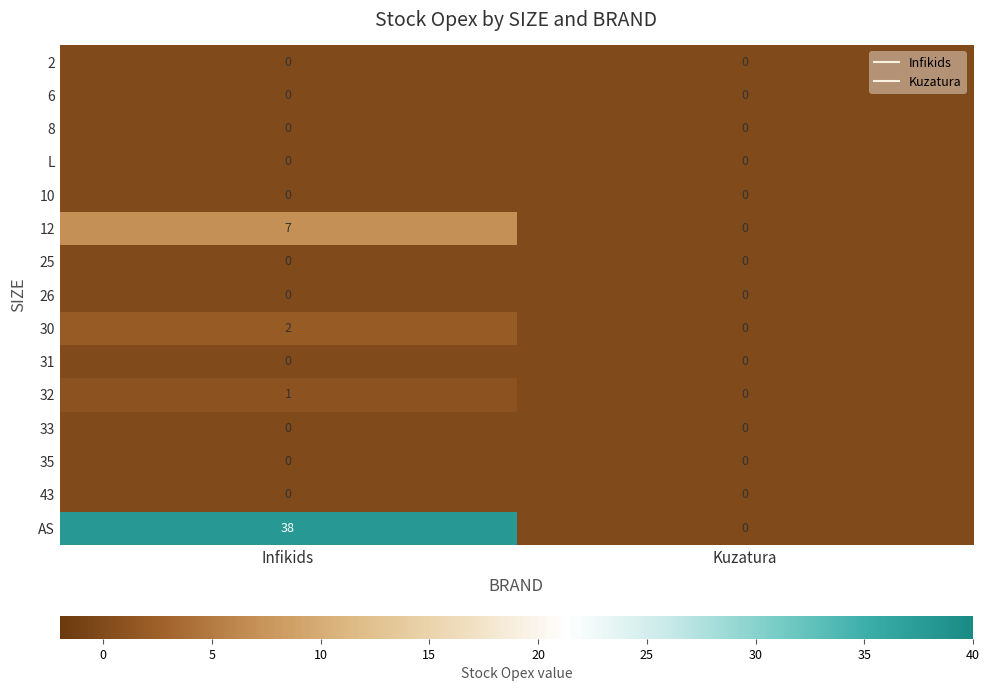

Which series has the largest total across all categories?

AS